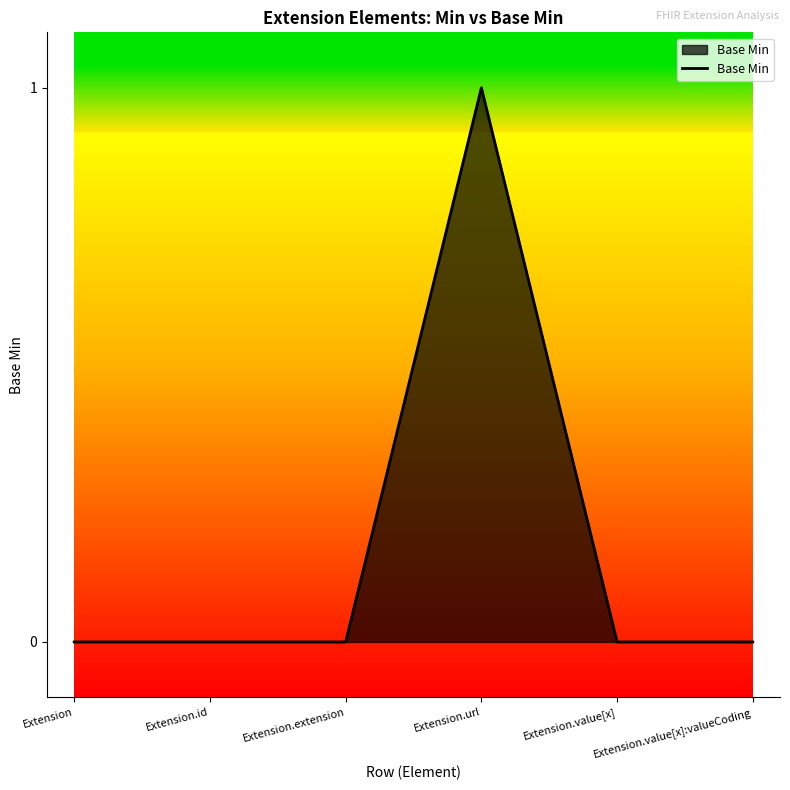

What position from the right is Extension.url?

3